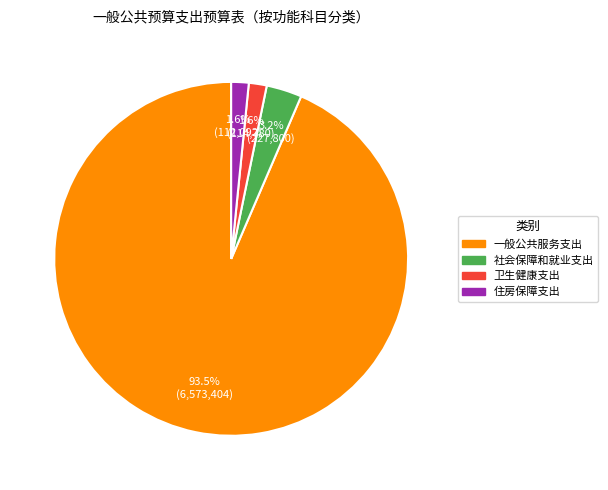

To the nearest percent, what is the average slice percentage?

25%